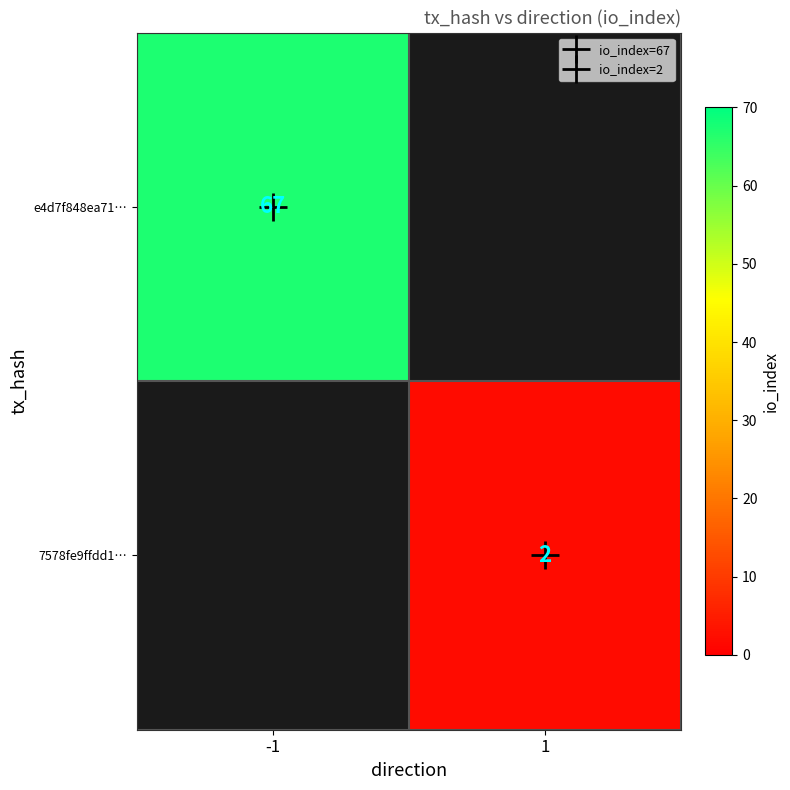

Which label corresponds to the smallest value in the chart?

1